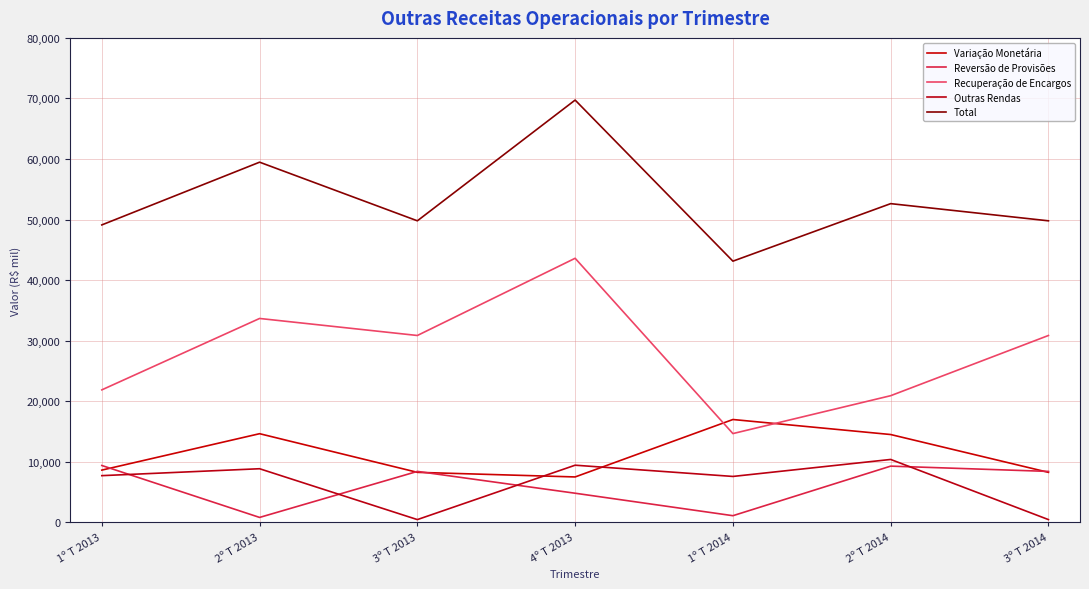

How many interior local valleys does the Outras Rendas series have?

2